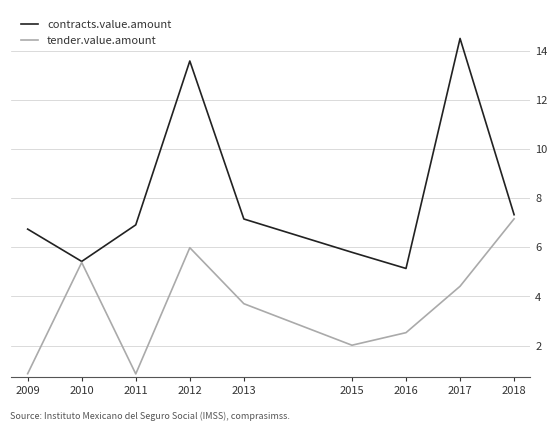

How many lines are shown in the chart?

2